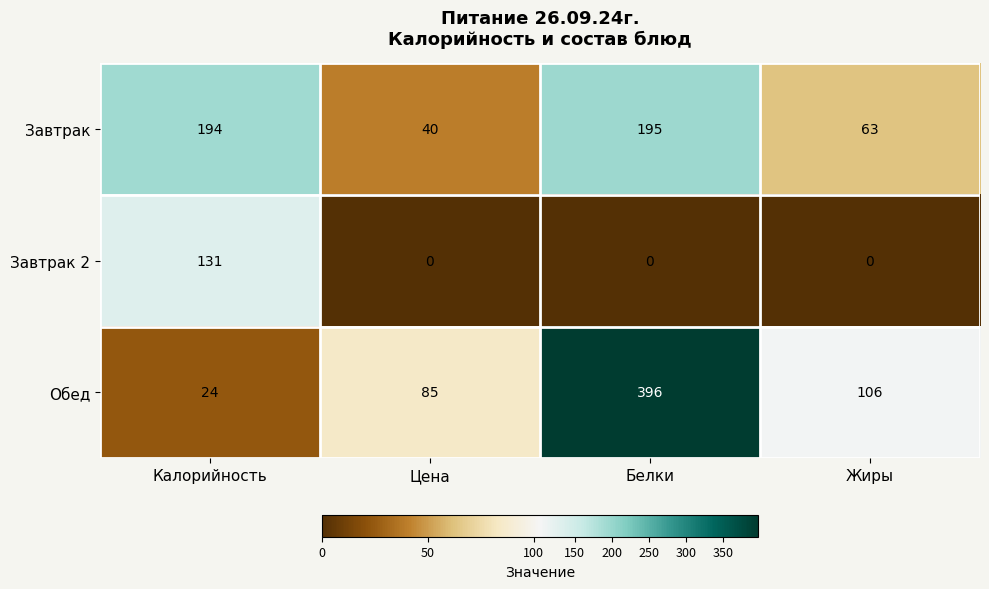

What is the total value across all series at Цена?

125